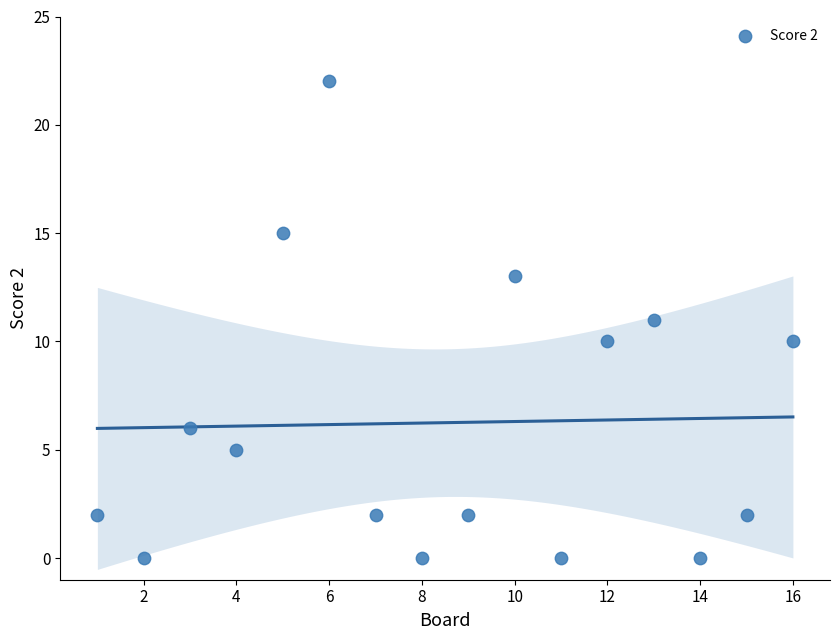

What is the range of Y values (max minus min)?

22